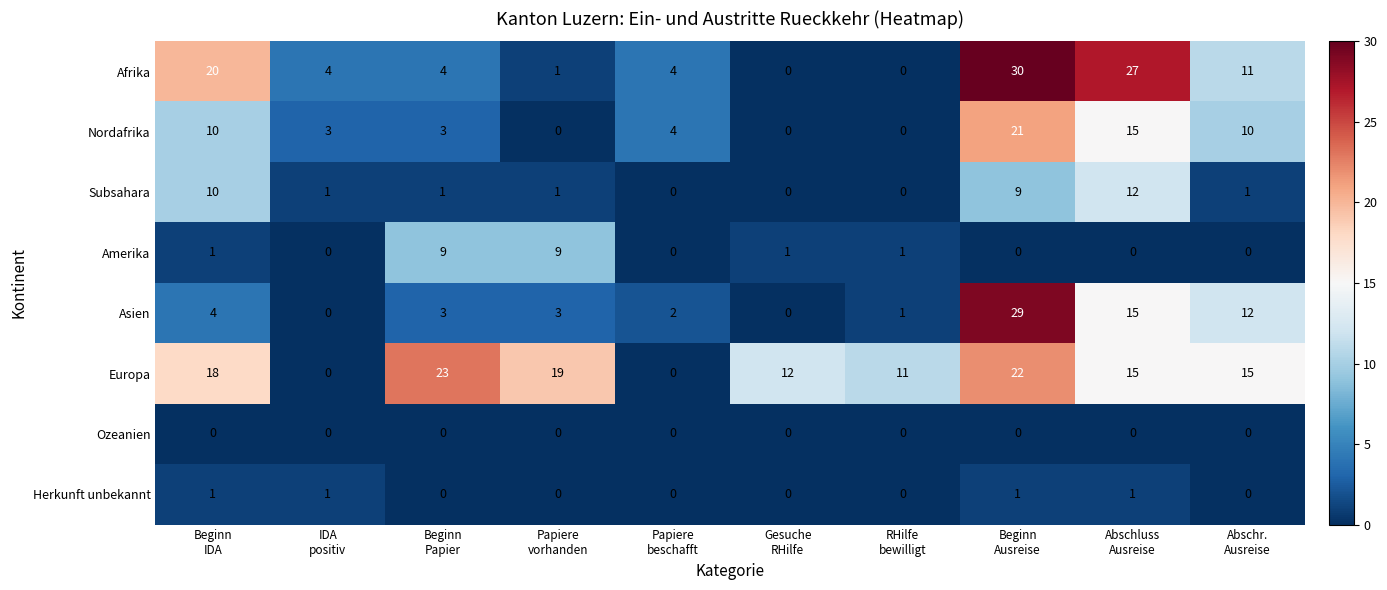

Which series has the largest total across all categories?

Europa